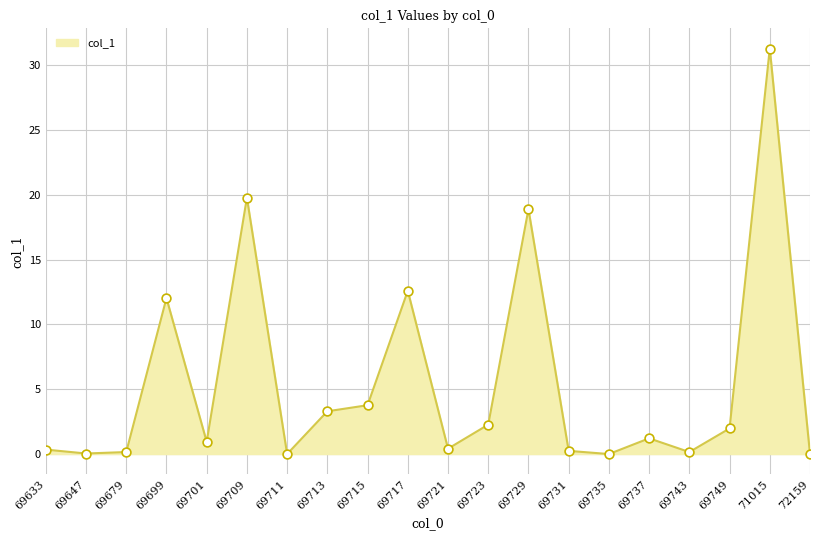

What is the change in value from 69731 to 69743?

-0.1